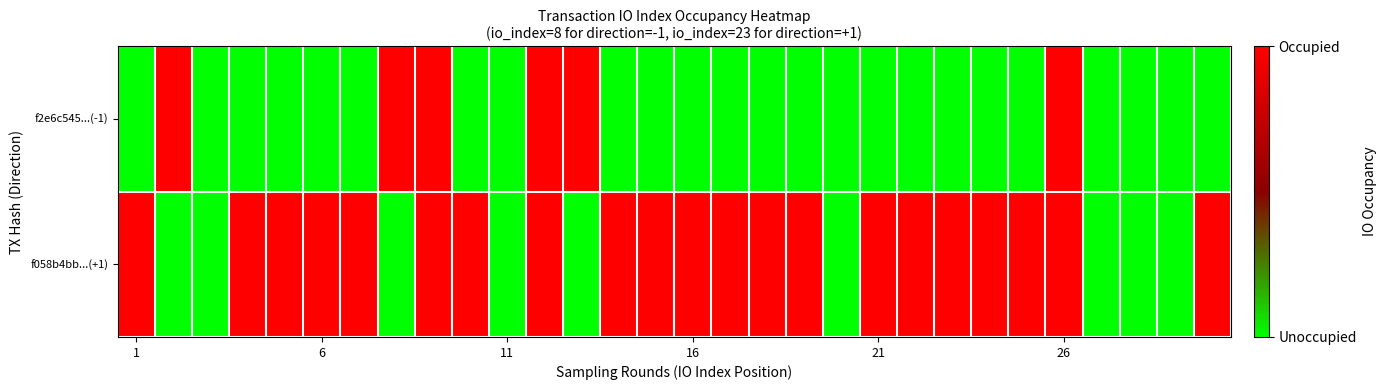

Which series has the largest total across all categories?

f058b4bb...(+1)